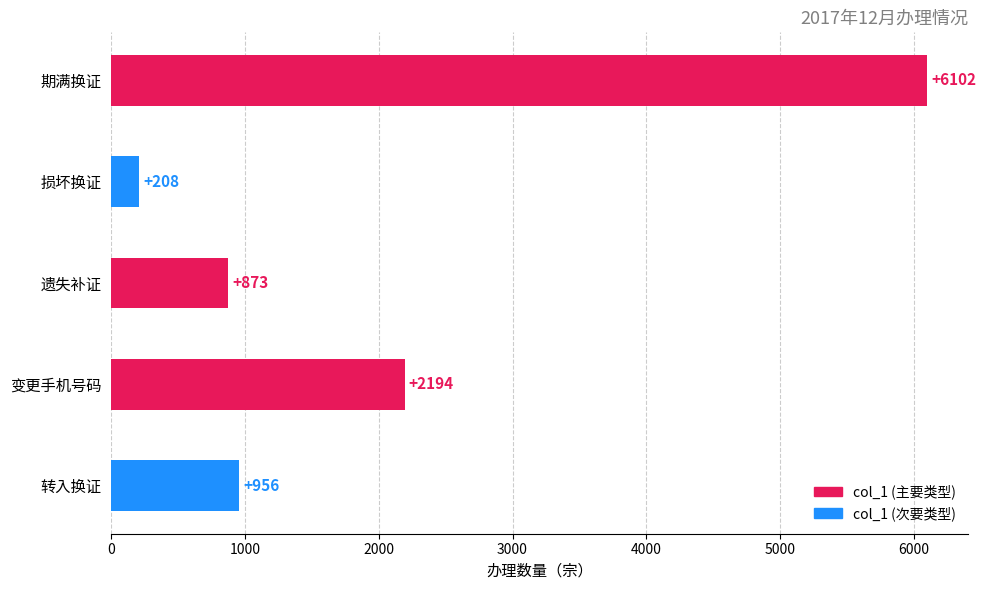

Does the chart contain any negative values?

No